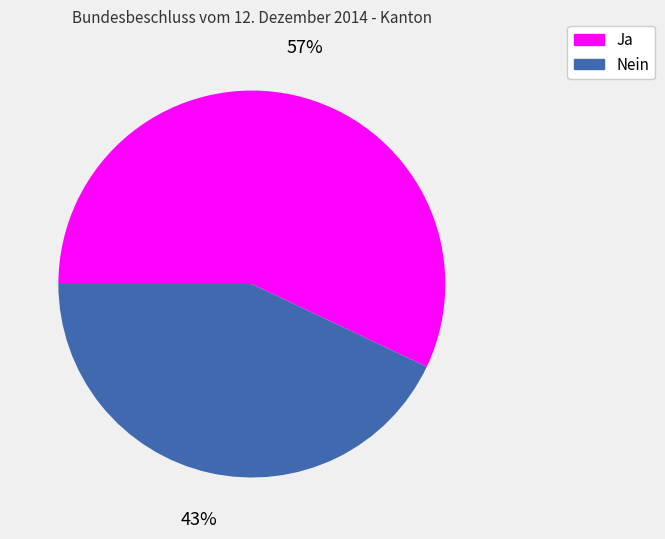

To the nearest percent, what is the difference between the Ja and Nein slice percentages?

14%